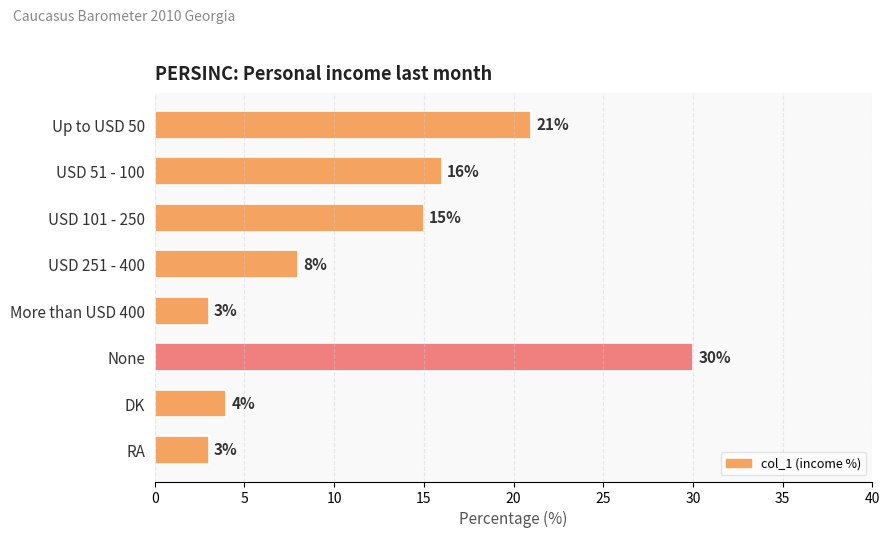

Reading bottom to top, transcribe all the data shown in this chart.

3	4	30	3	8	15	16	21